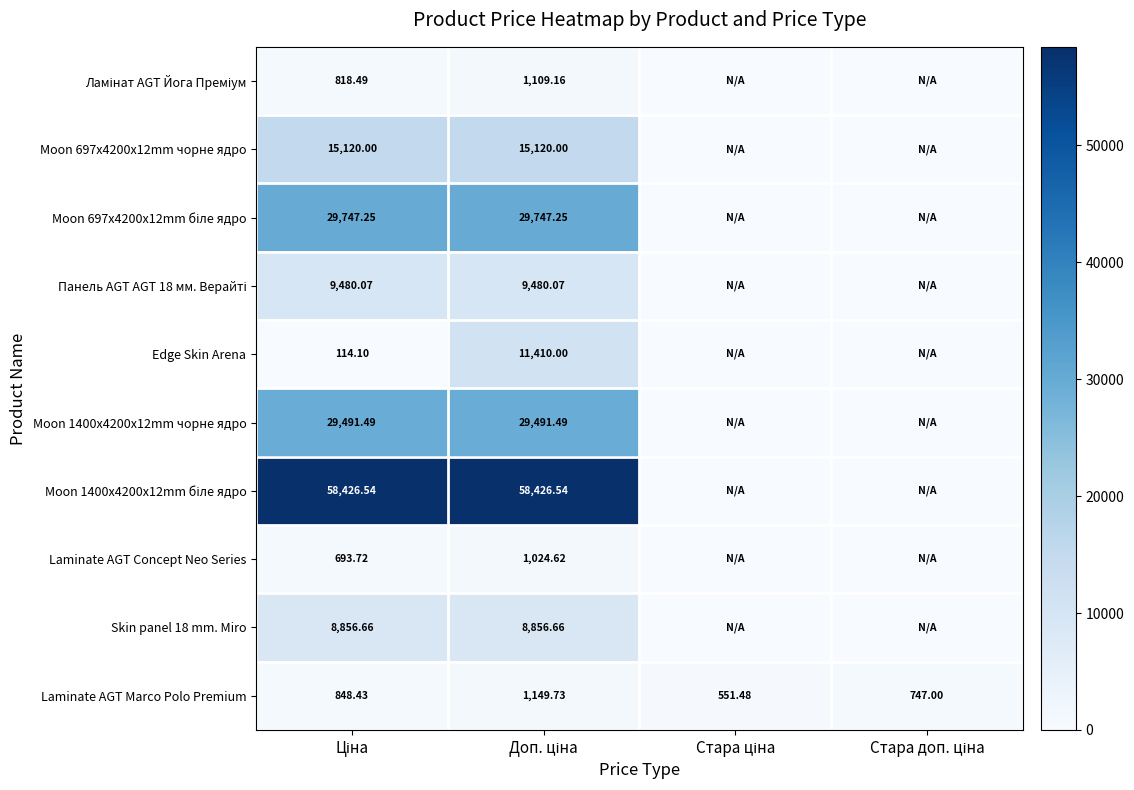

List the series in order of their peak value, lowest first.

Laminate AGT Concept Neo Series, Ламінат AGT Йога Преміум, Laminate AGT Marco Polo Premium, Skin panel 18 mm. Miro, Панель AGT AGT 18 мм. Верайті, Edge Skin Arena, Moon 697x4200x12mm чорне ядро, Moon 1400x4200x12mm чорне ядро, Moon 697x4200x12mm біле ядро, Moon 1400x4200x12mm біле ядро